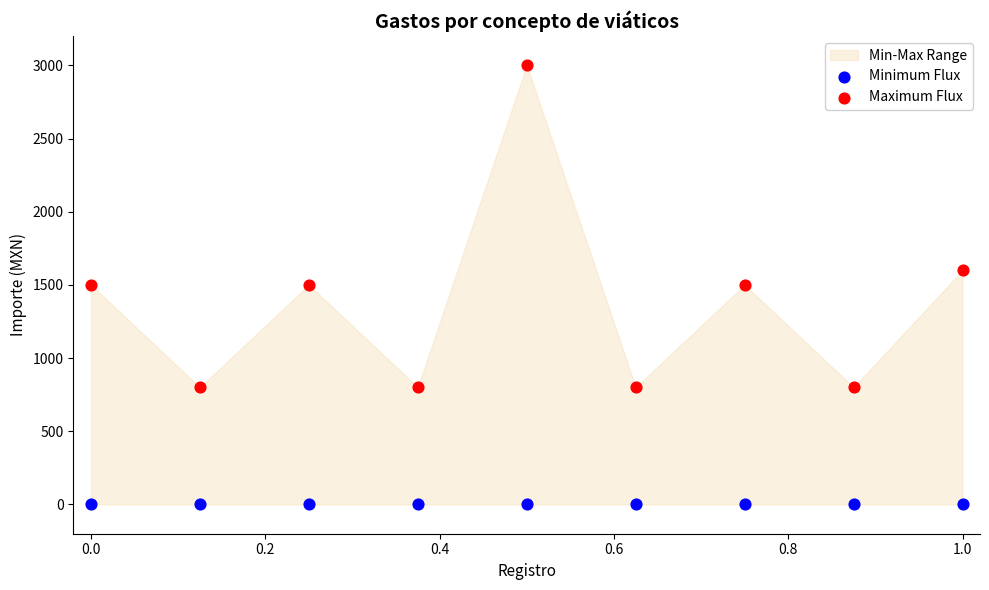

In the Maximum Flux series, what Y value is closest to 1900?

1600